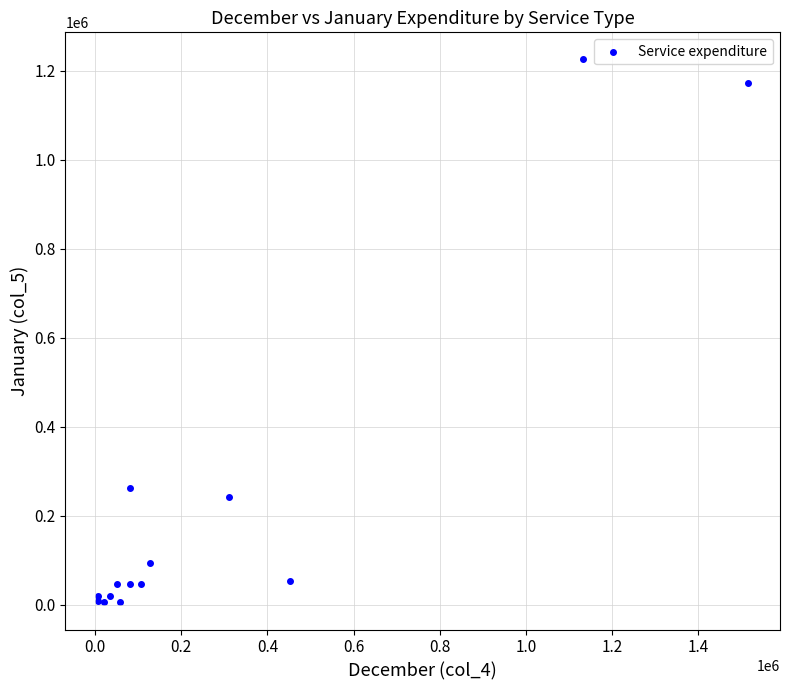

What Y value in the scatter plot is closest to 615699?

262633.5